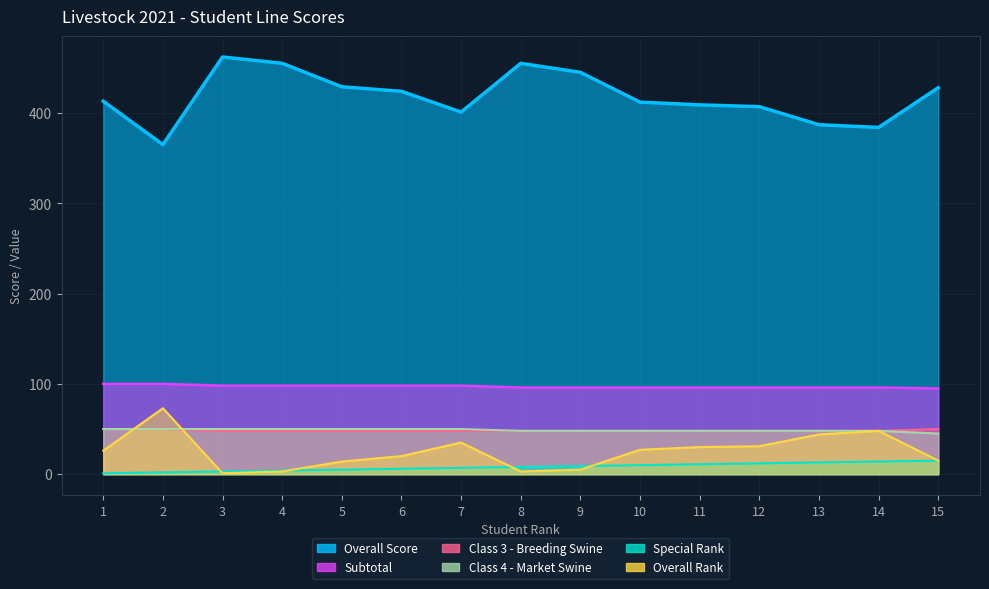

Count the number of data series in this chart.

6